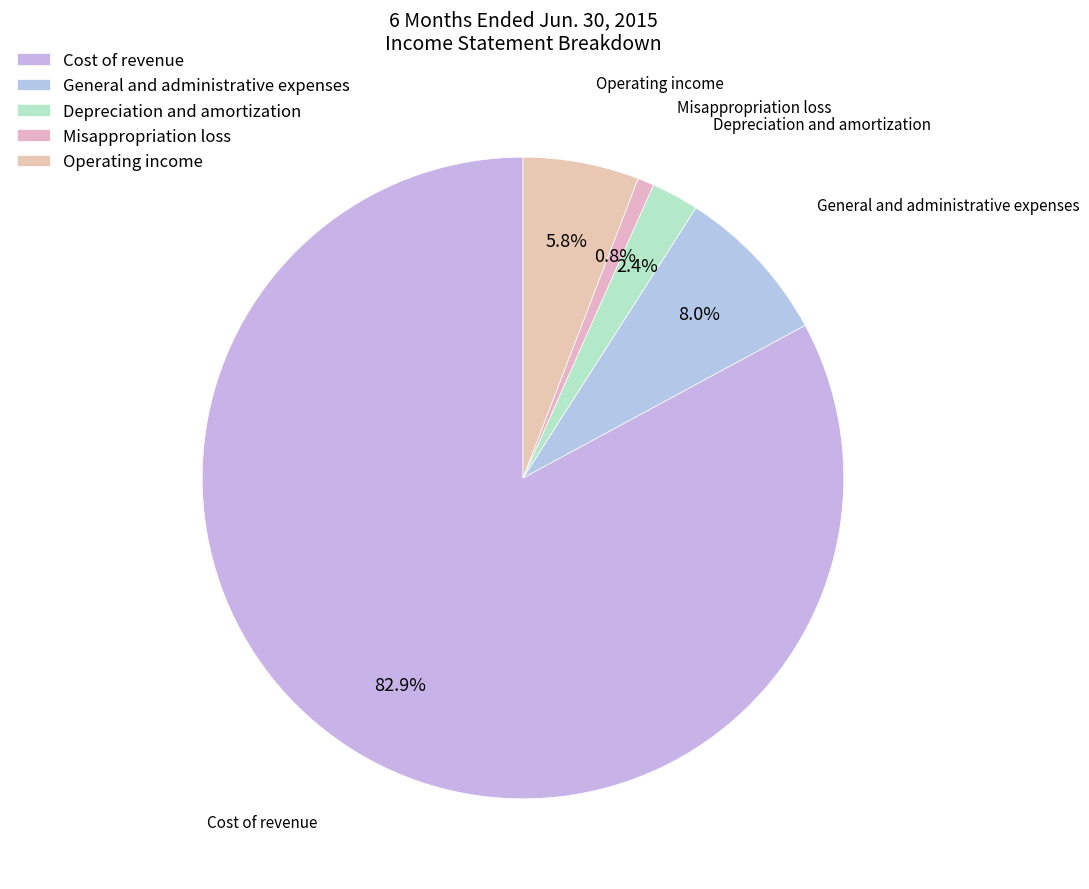

To the nearest percent, what is the average slice percentage?

20%